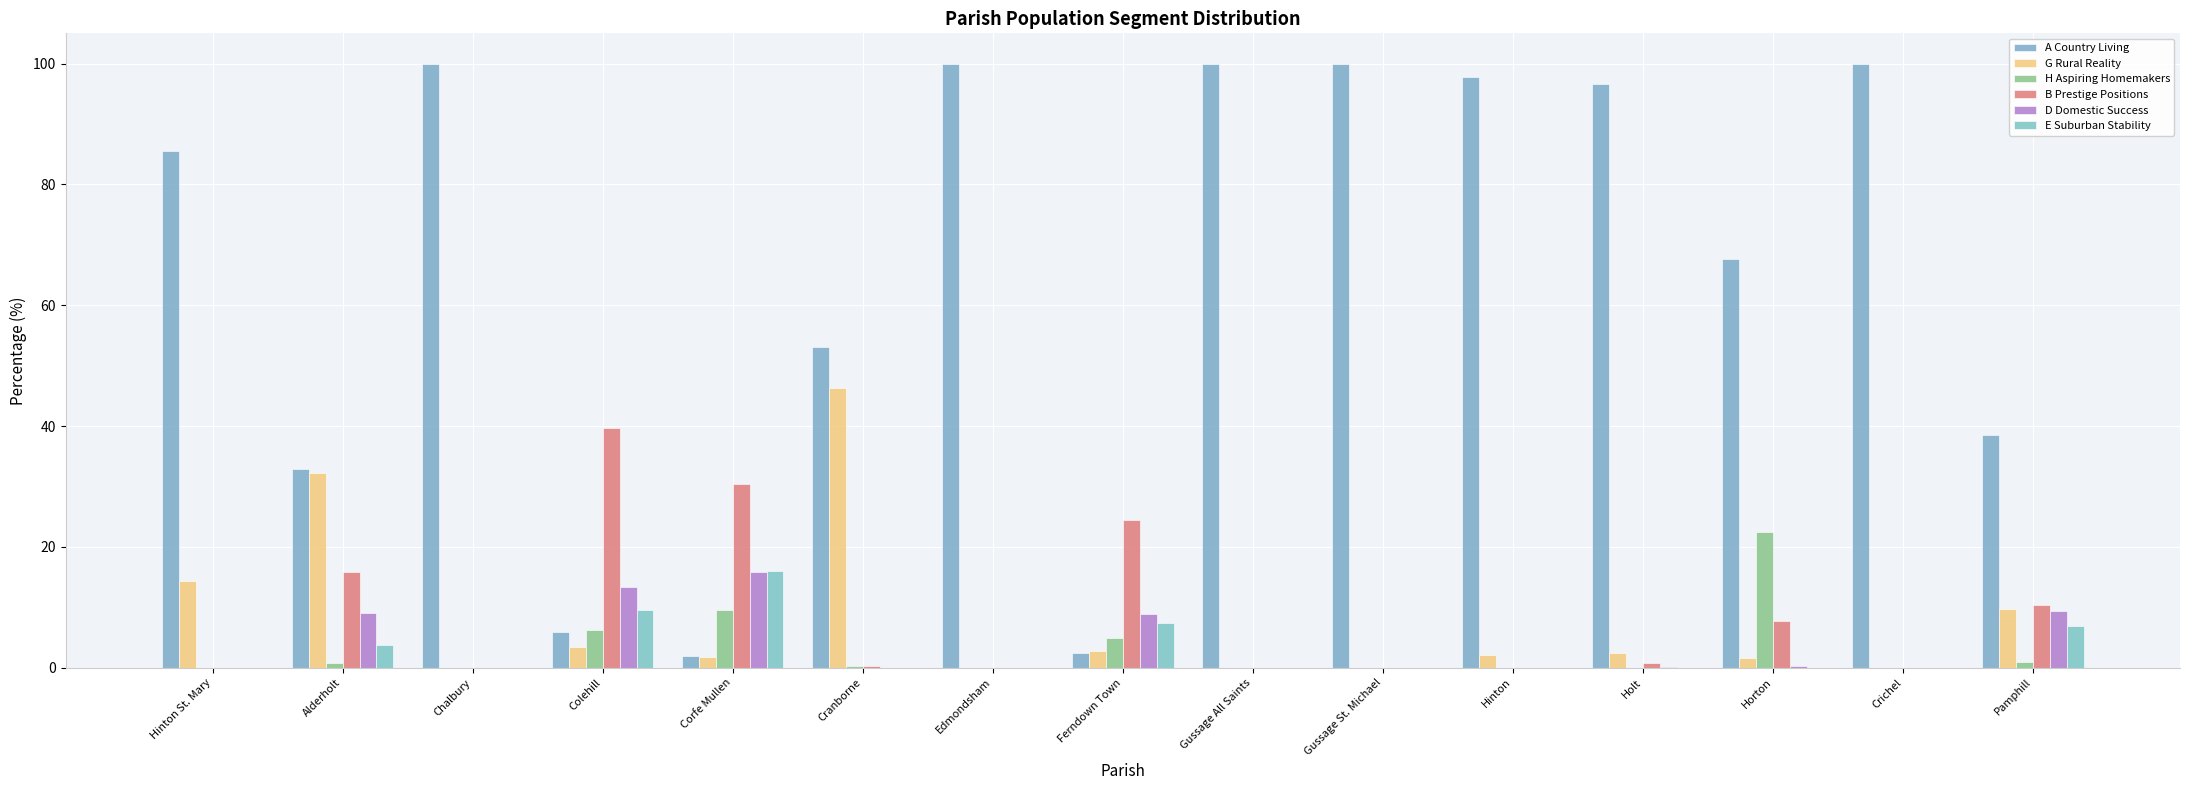

What value does the D Domestic Success series have at Pamphill?

9.5